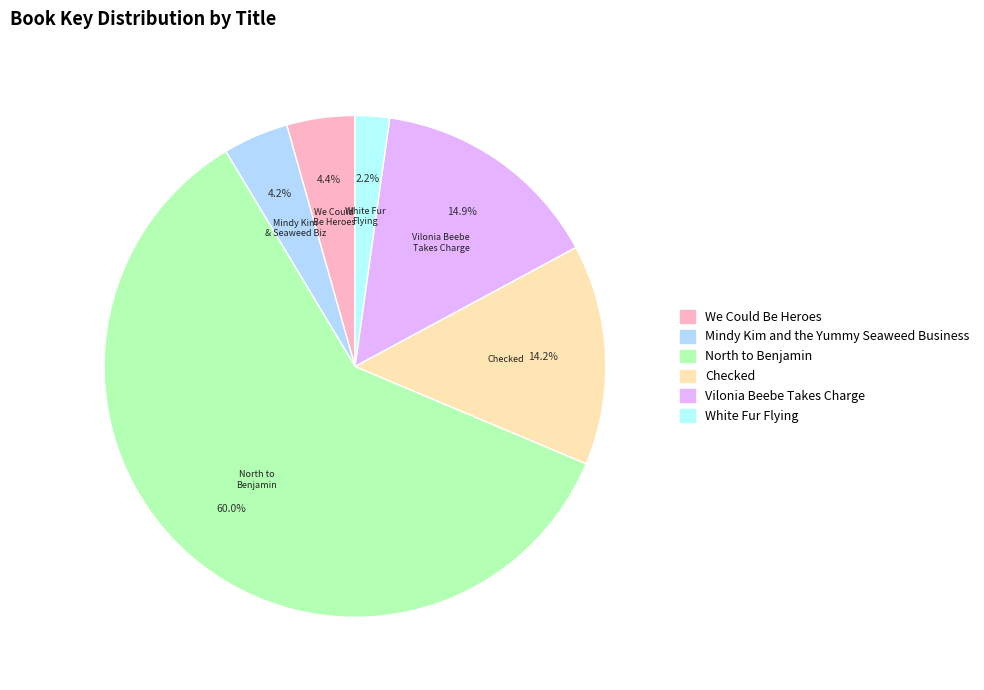

Count the number of slices in the pie.

6